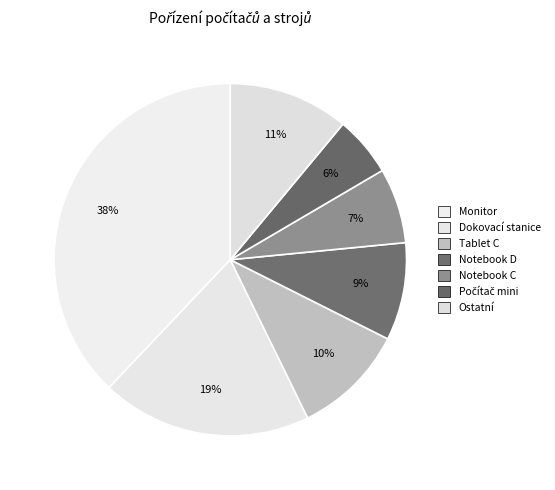

Count the number of slices in the pie.

7